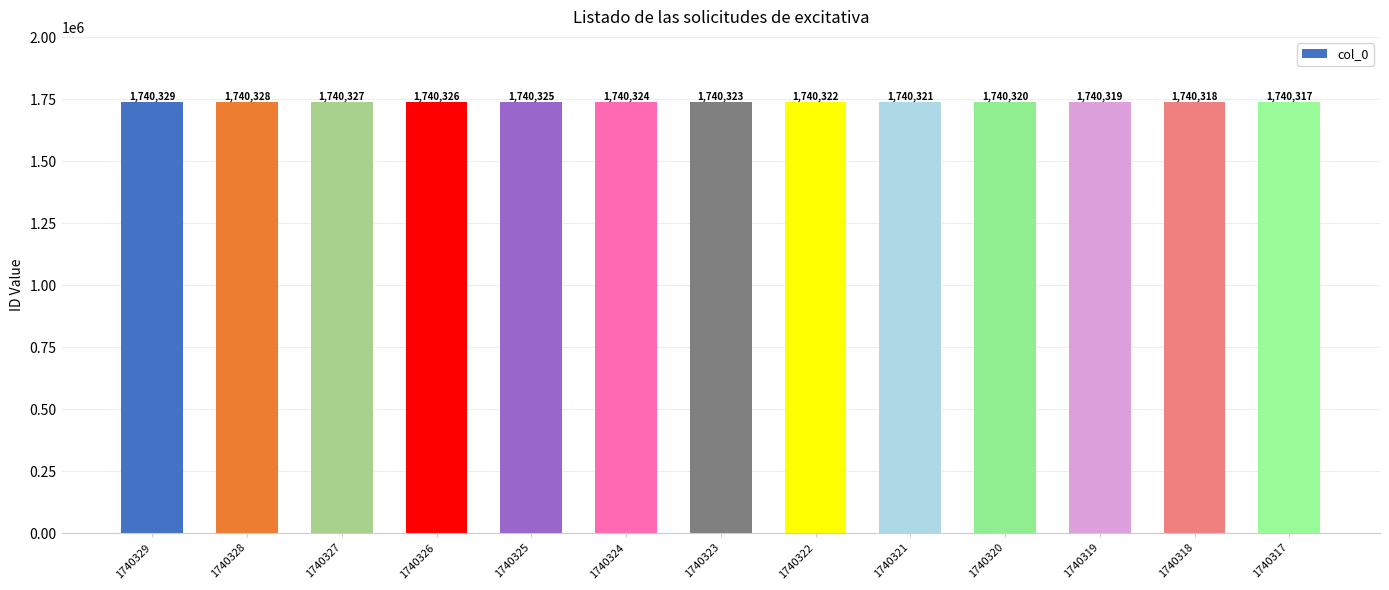

Reading right to left, transcribe all the data shown in this chart.

1740317=1740317	1740318=1740318	1740319=1740319	1740320=1740320	1740321=1740321	1740322=1740322	1740323=1740323	1740324=1740324	1740325=1740325	1740326=1740326	1740327=1740327	1740328=1740328	1740329=1740329